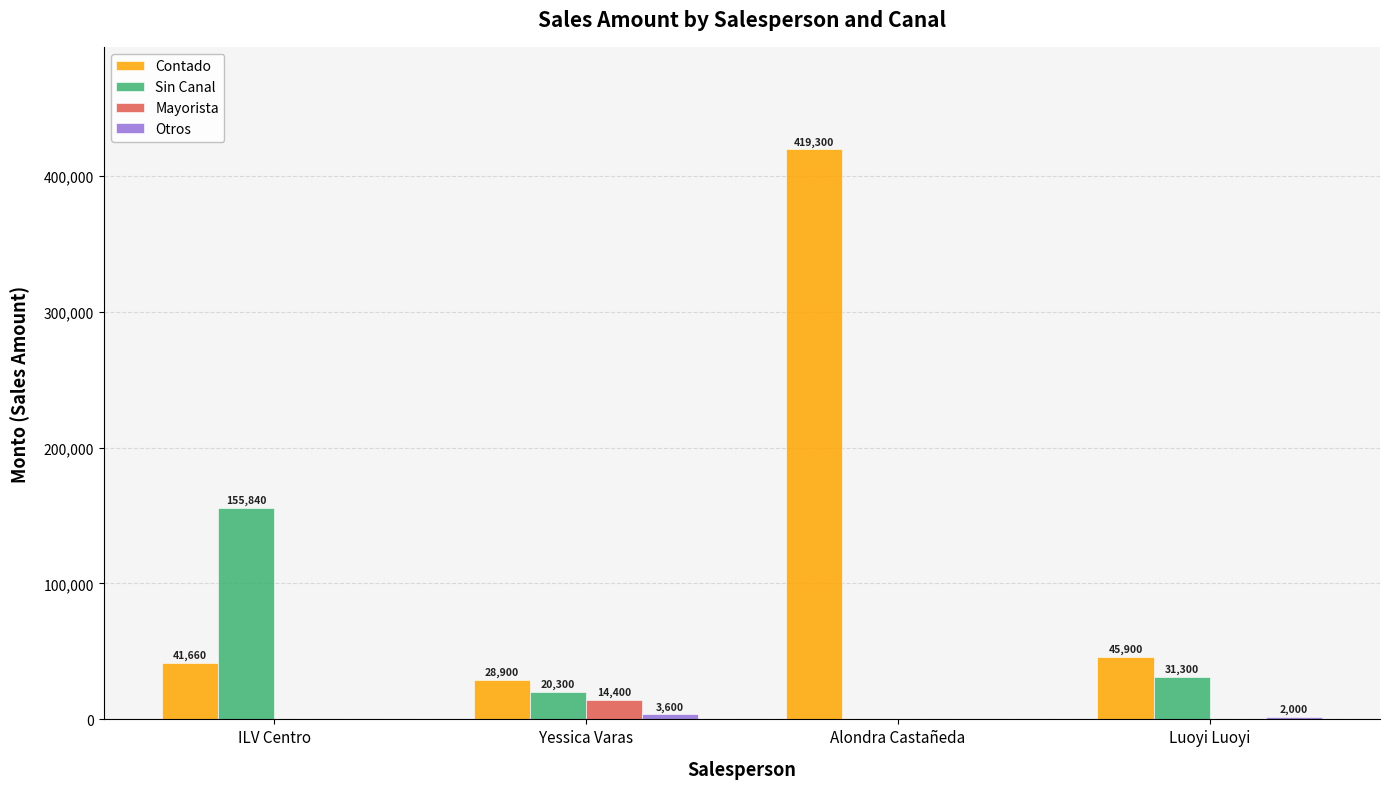

Which series has the largest total across all categories?

Contado